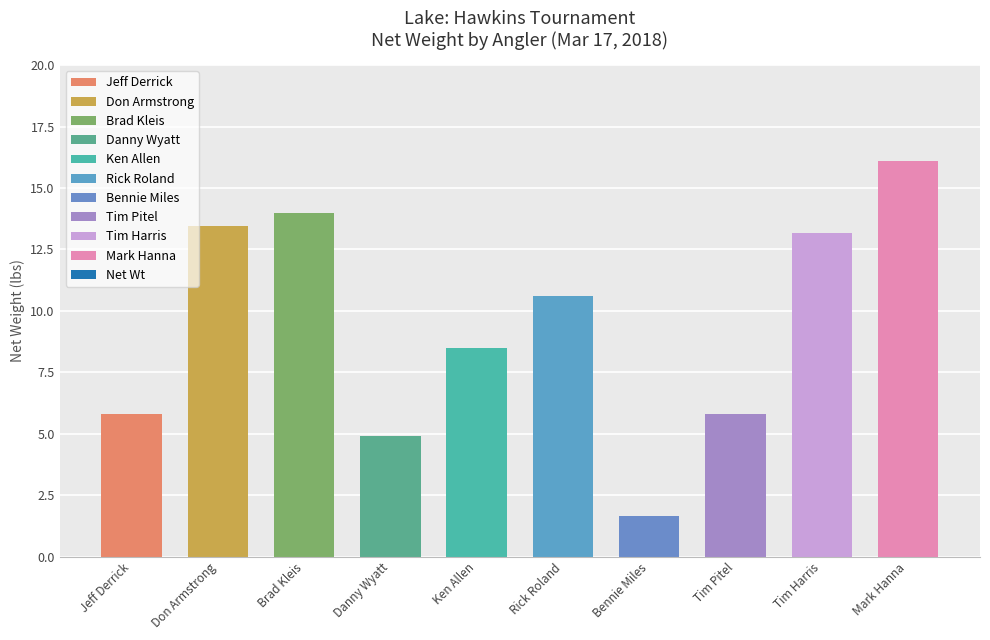

What is the label of the 7th bar from the right?

Danny Wyatt